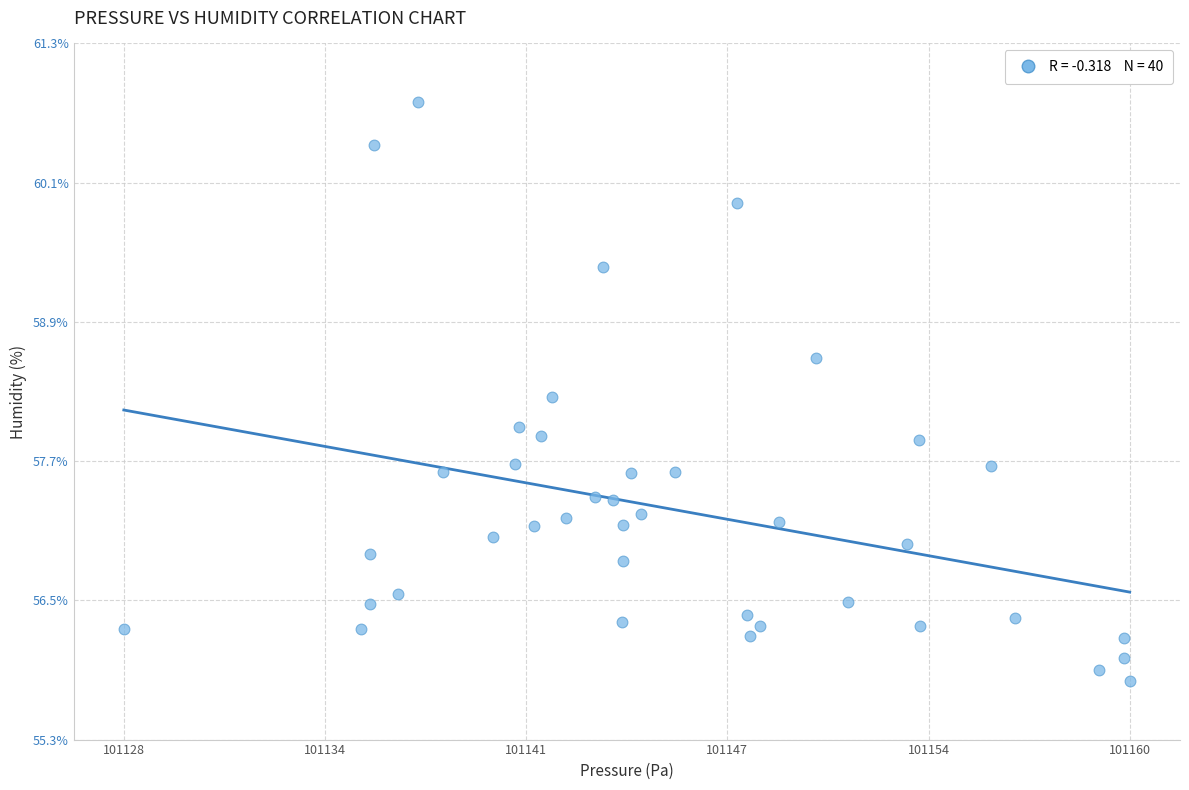

What is the range of X values (max minus min)?

32.4